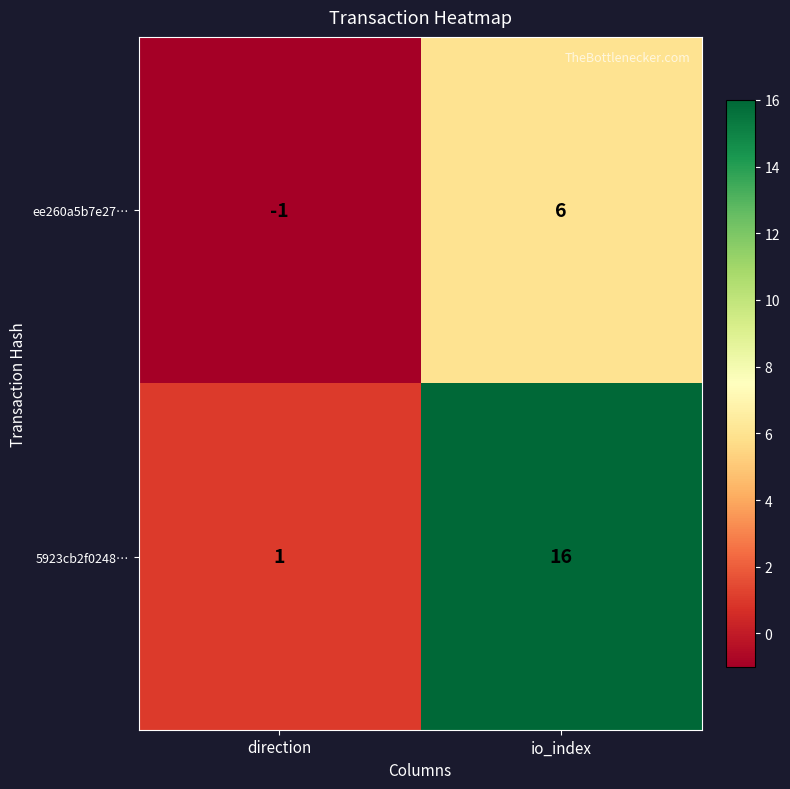

What is the spread (max minus min) of values at direction?

2